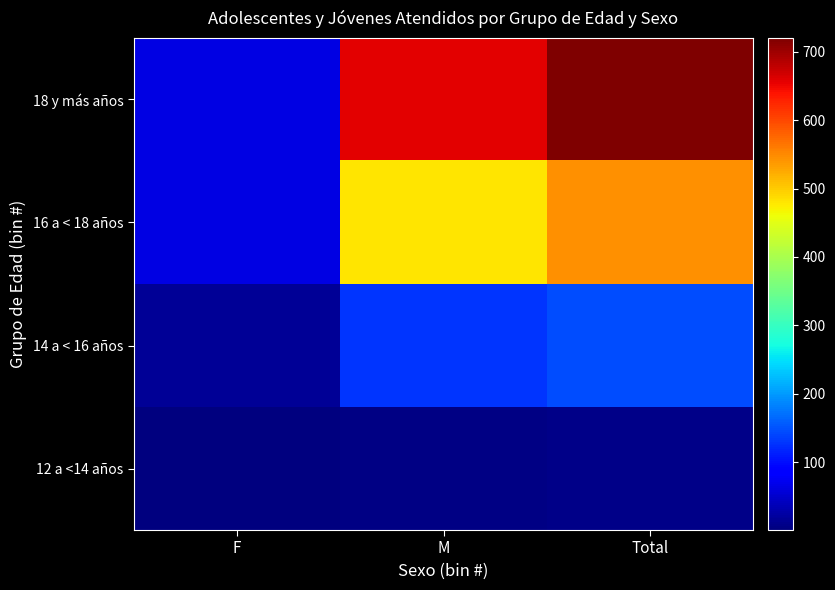

At how many categories does at least one series exceed 631?

2